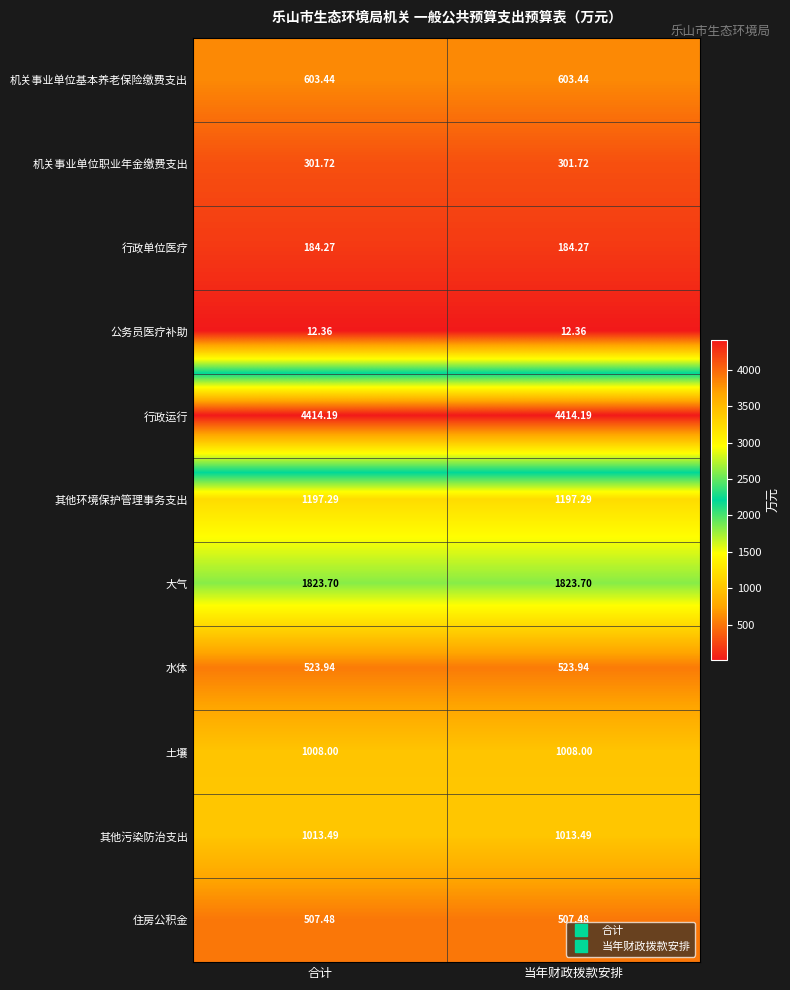

Which series has the largest total across all categories?

行政运行